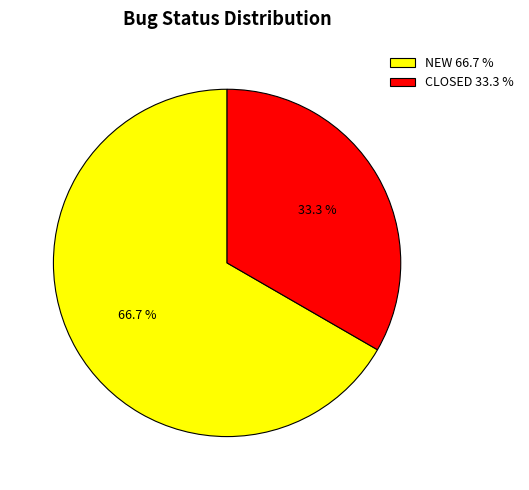

Does any single category account for the majority?

Yes